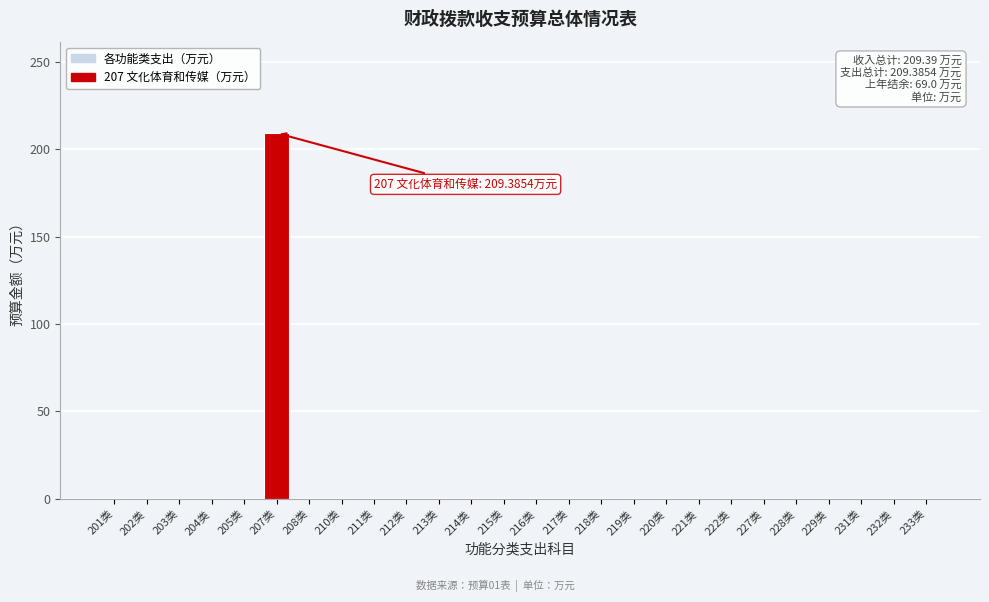

Reading left to right, list all the values displayed in this chart.

201类=0.0	202类=0.0	203类=0.0	204类=0.0	205类=0.0	207类=209.4	208类=0.0	210类=0.0	211类=0.0	212类=0.0	213类=0.0	214类=0.0	215类=0.0	216类=0.0	217类=0.0	218类=0.0	219类=0.0	220类=0.0	221类=0.0	222类=0.0	227类=0.0	228类=0.0	229类=0.0	231类=0.0	232类=0.0	233类=0.0